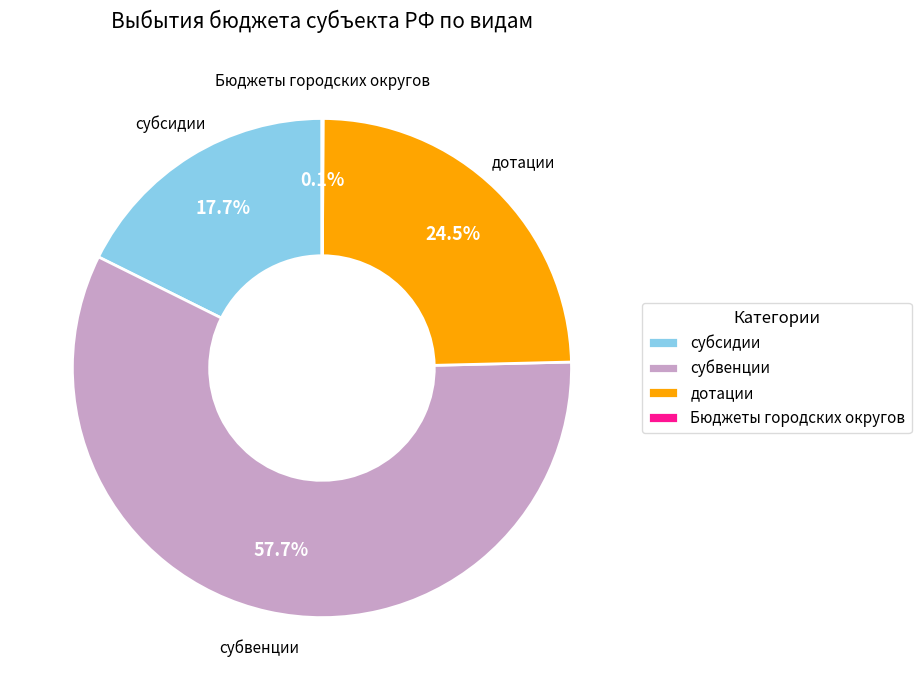

What portion of the pie excludes субвенции?

42.3%